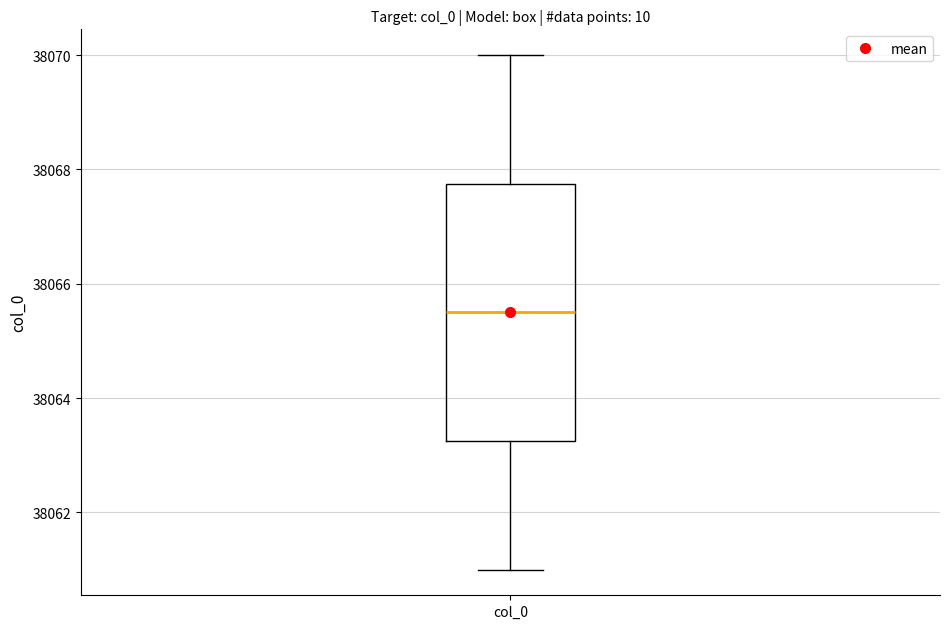

Where does the median line of the box for col_0 sit on the y-axis? The values are not printed on the chart, so give them approximately, as read against the axis.

38065.6